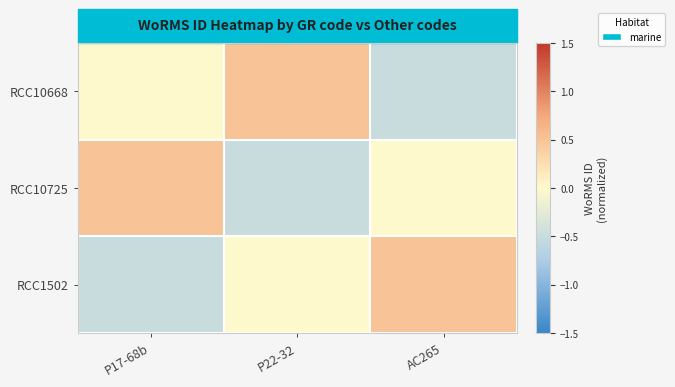

At how many categories does at least one series exceed 0?

3